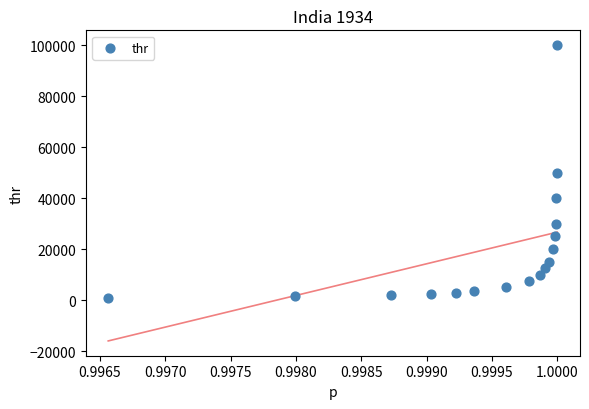

What is the range of Y values (max minus min)?

99000